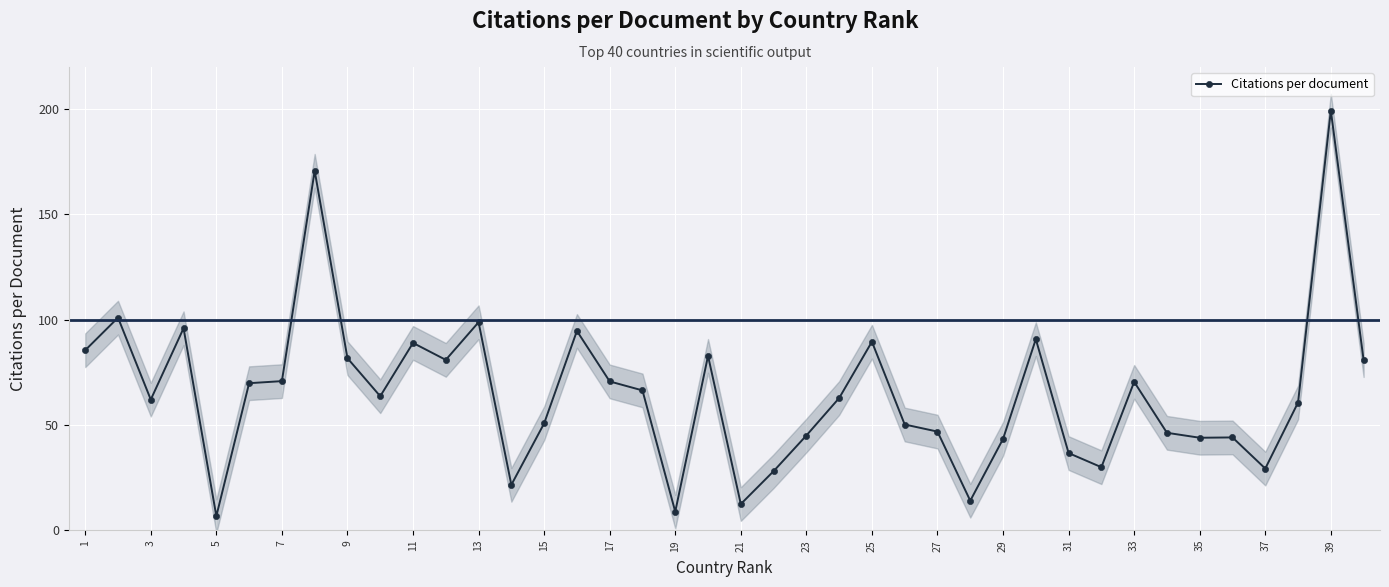

Where is the first local minimum for Citations per document?

3